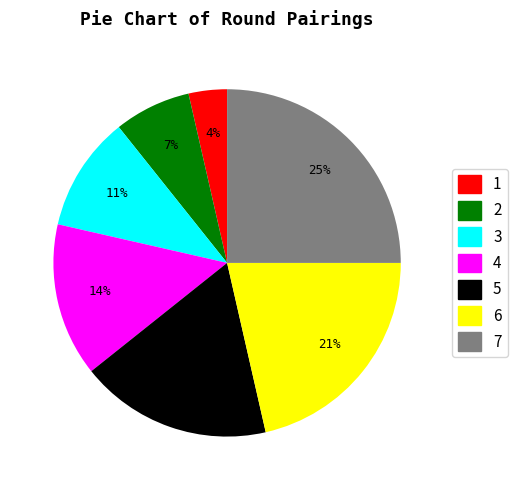

To the nearest percent, what is the average slice percentage?

14%